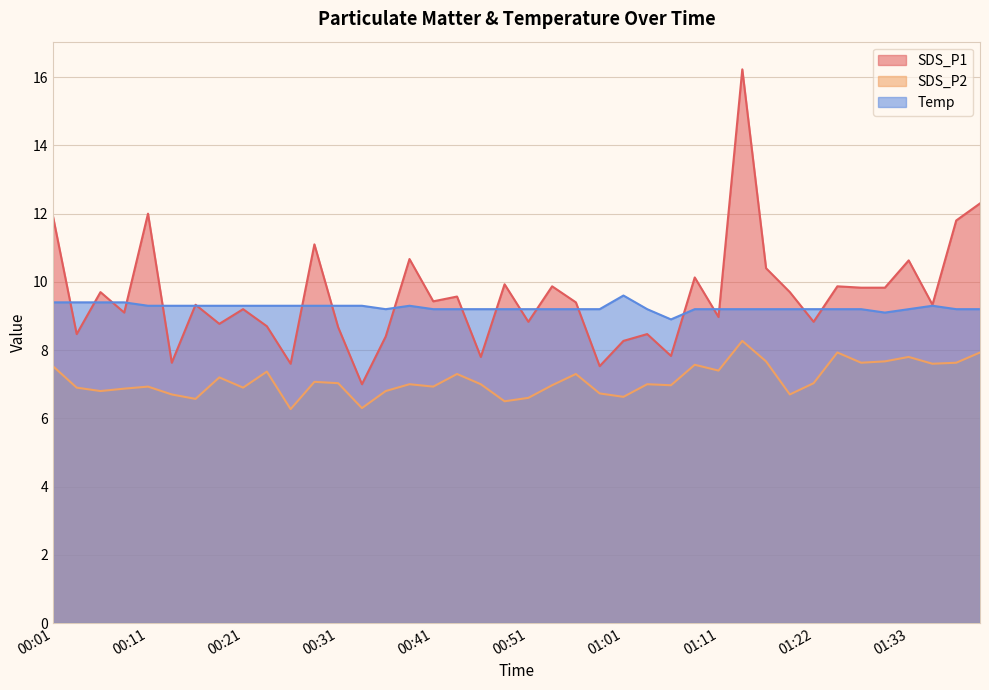

What is the label of the 8th point from the left?

00:18